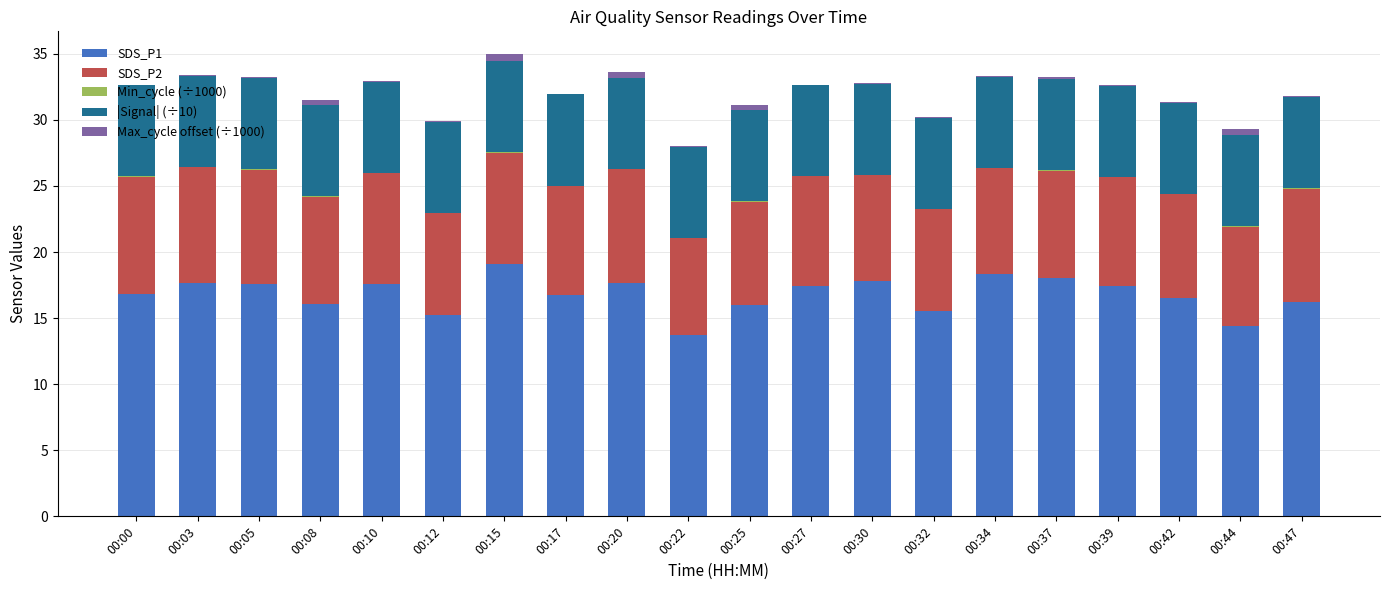

What is the highest value of the SDS_P1 series?

19.1